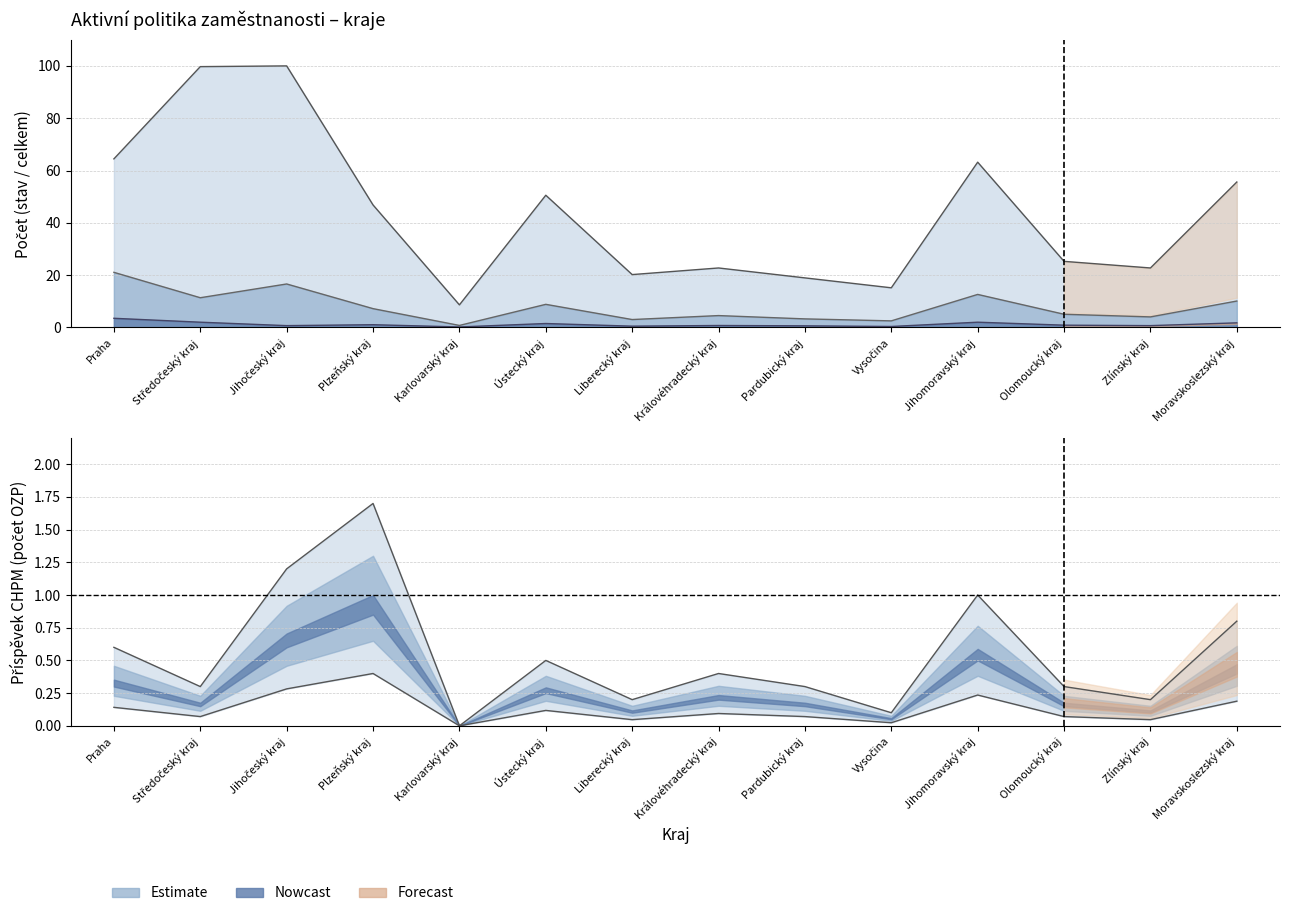

Is the value of Zvolená rekvalifikace (stav) at Vysočina greater than the value of CHPM vymezená (celkem) at Pardubický kraj?

No